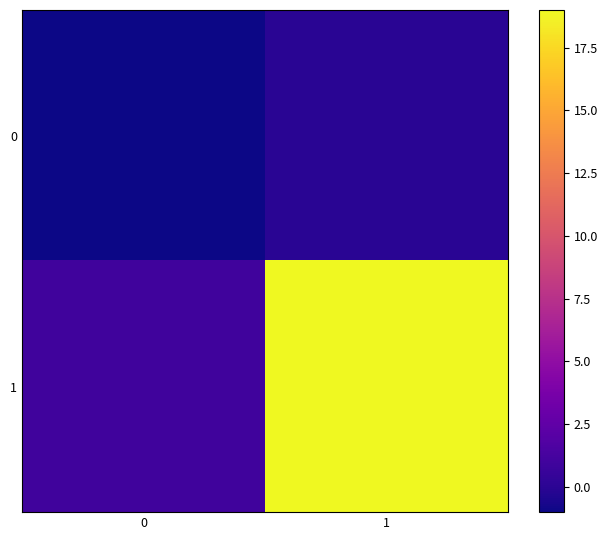

What is the spread (max minus min) of values at 1?

19